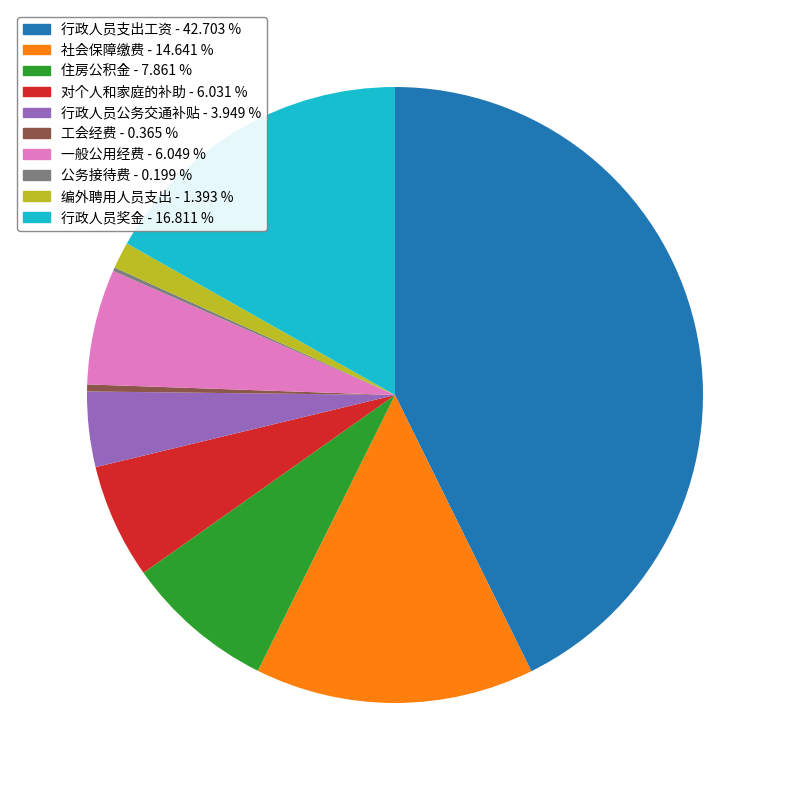

Which has a higher value, 行政人员公务交通补贴 or 一般公用经费?

一般公用经费